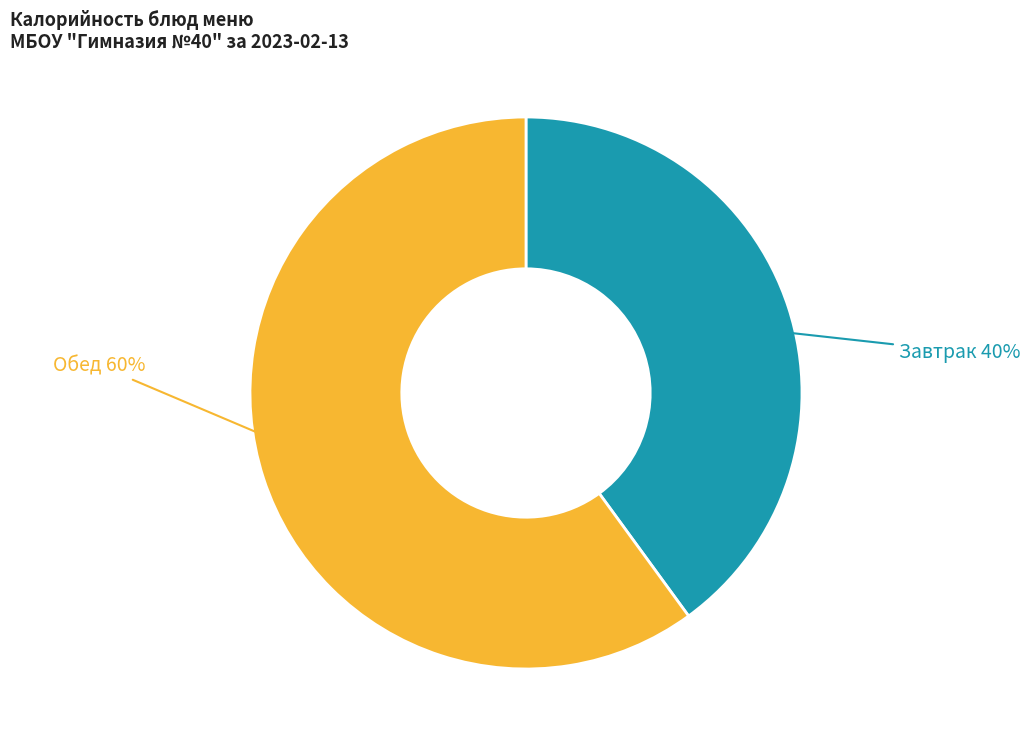

To the nearest percent, what is the average slice percentage?

50%